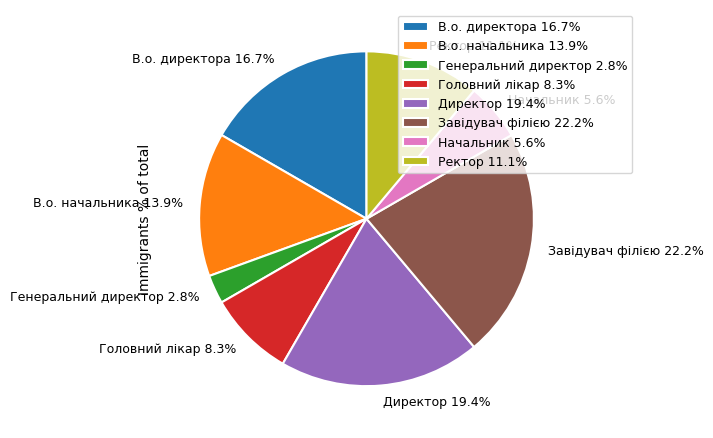

To the nearest percent, what portion does Начальник represent?

6%